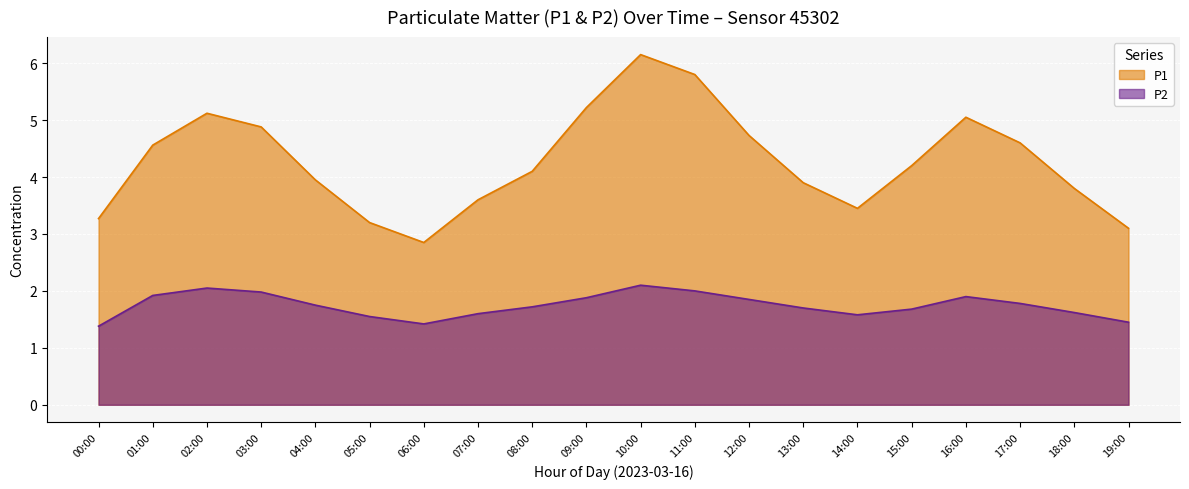

Between 08:00 and 09:00, which series saw the biggest shift?

P1